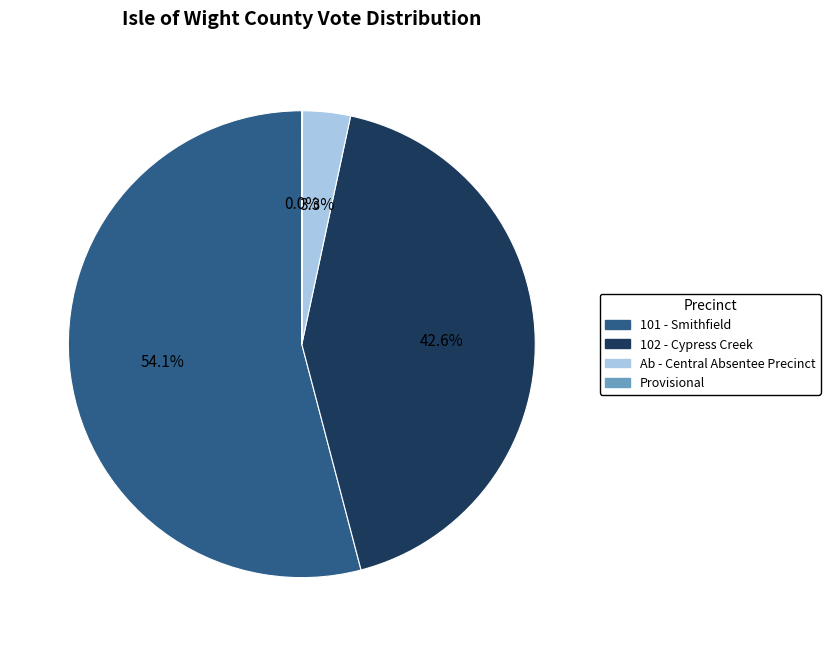

Which category has the biggest portion of the pie?

101 - Smithfield